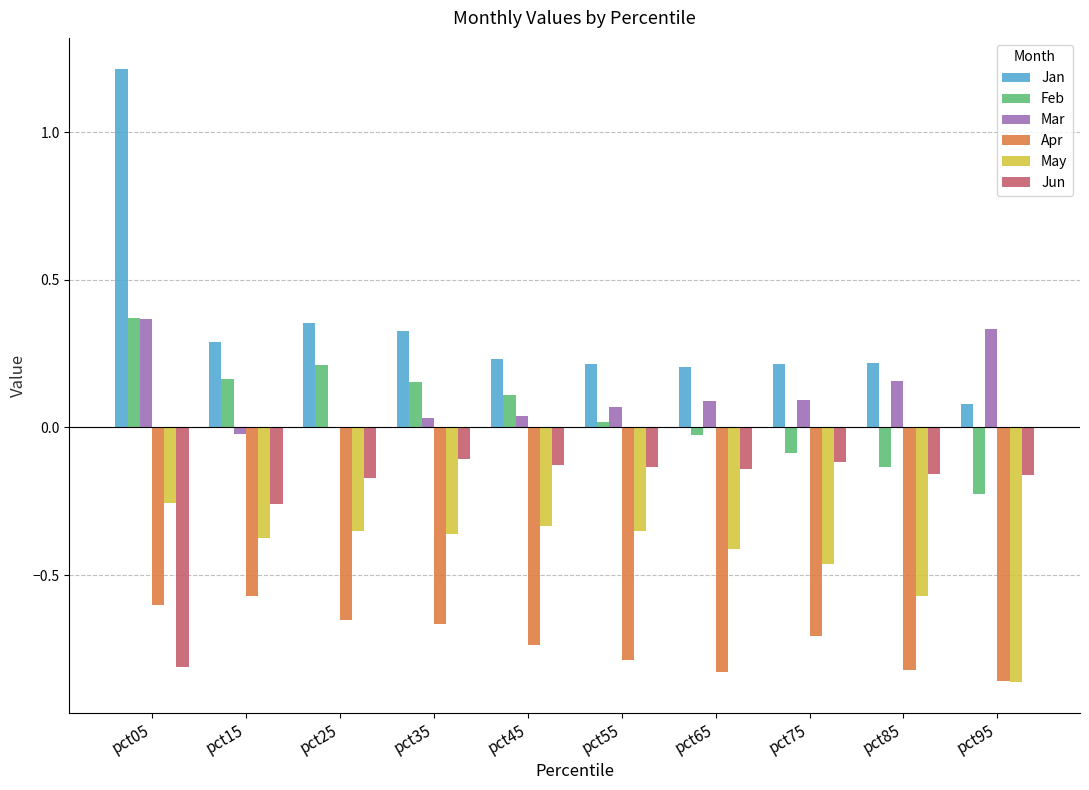

At which category does the chart reach its peak across all series?

pct05